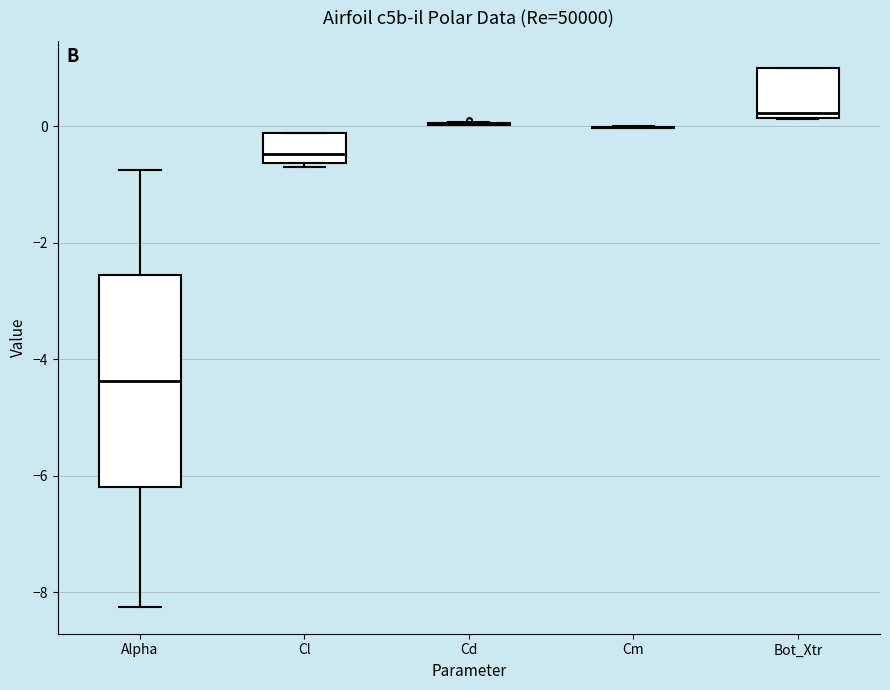

Comparing the boxes themselves (not the whiskers), which one is the tallest?

Alpha